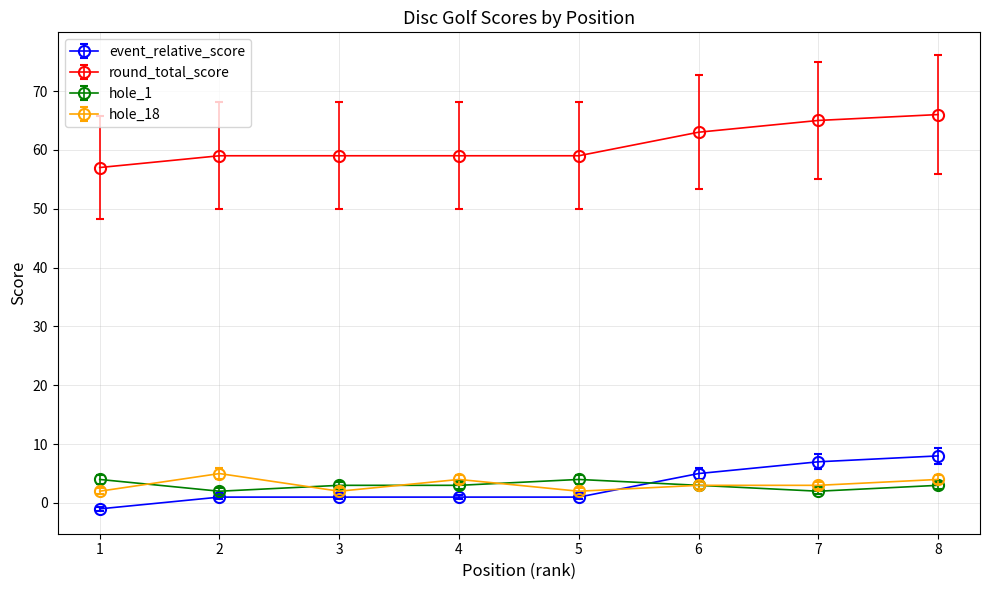

How many series are shown in this chart?

4